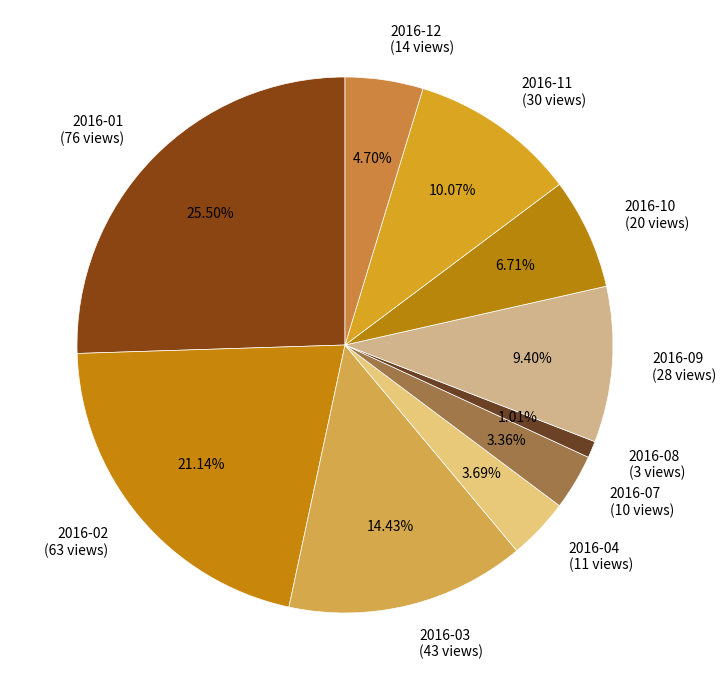

To the nearest percent, what is the average slice percentage?

10%